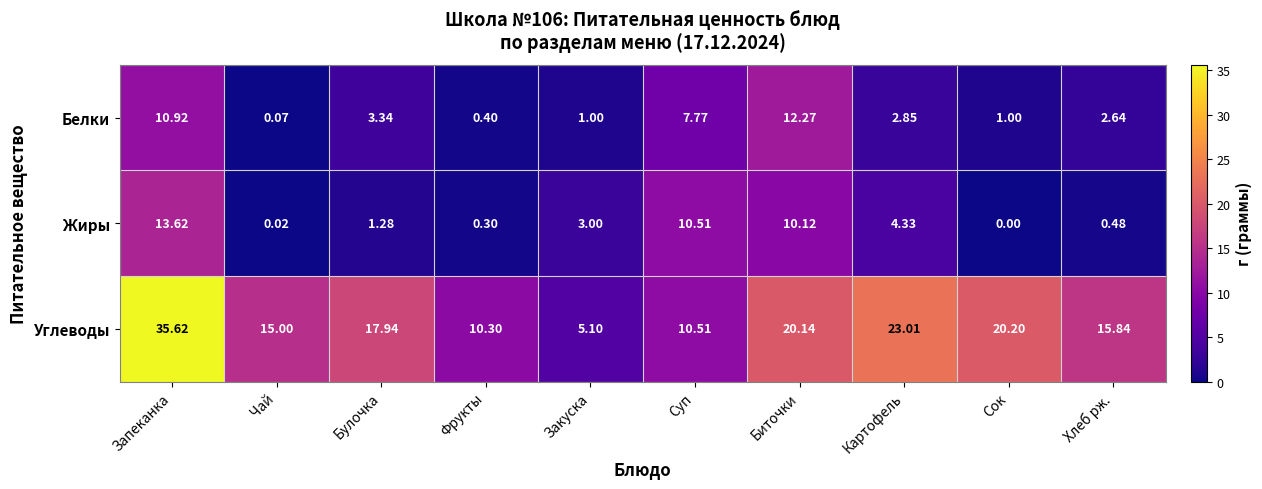

Which series has the largest range (max minus min)?

Углеводы